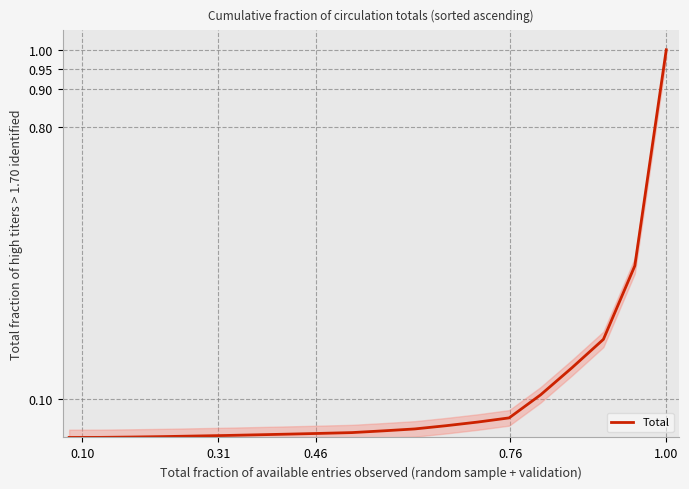

What is the difference between the maximum and minimum values?

1.0